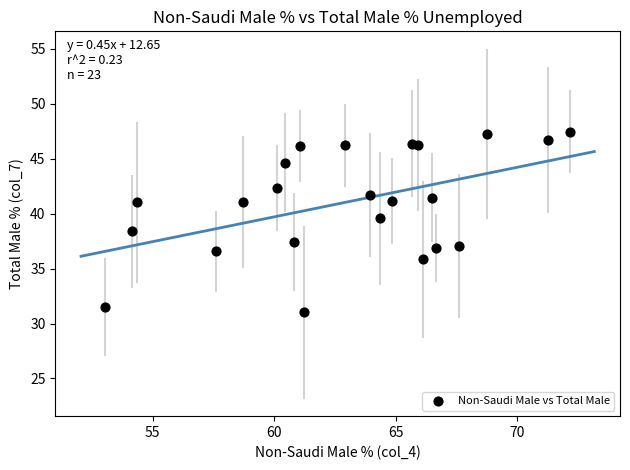

What is the range of X values (max minus min)?

19.1